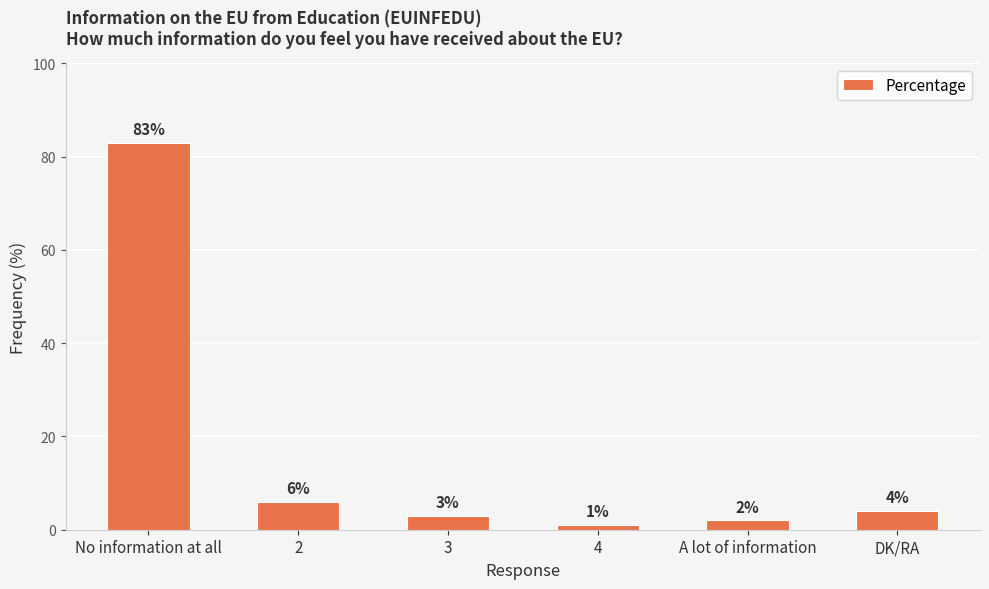

Reading right to left, extract all data points from this chart.

4	2	1	3	6	83